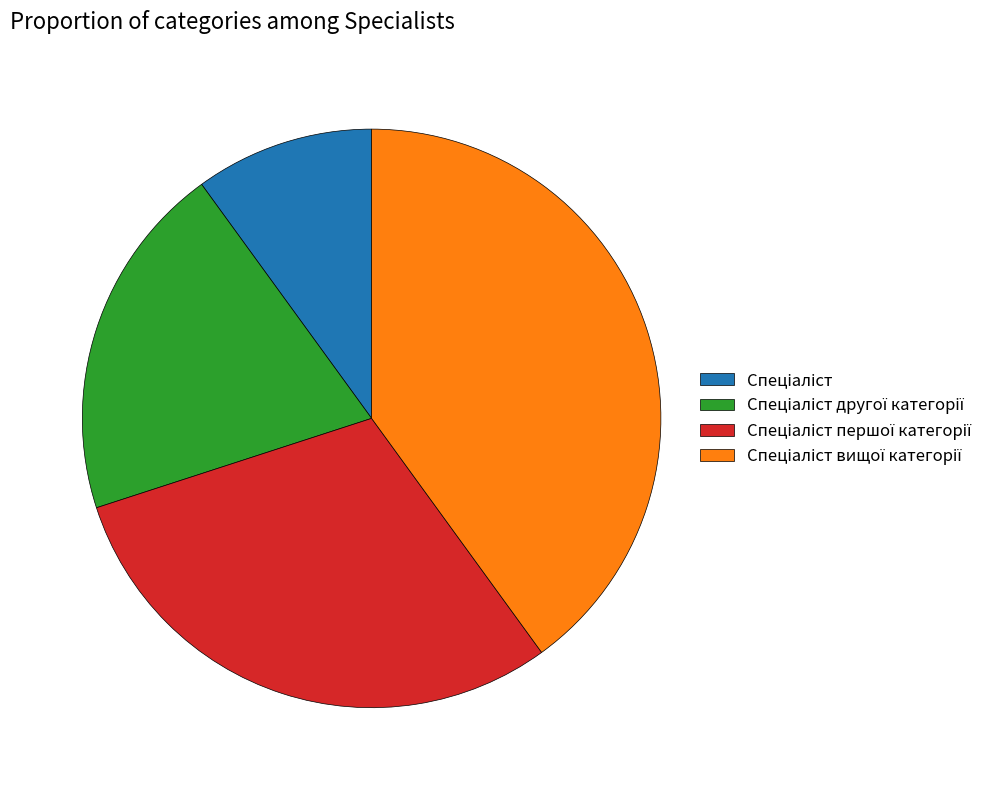

Is there any slice that represents more than half of the pie?

No